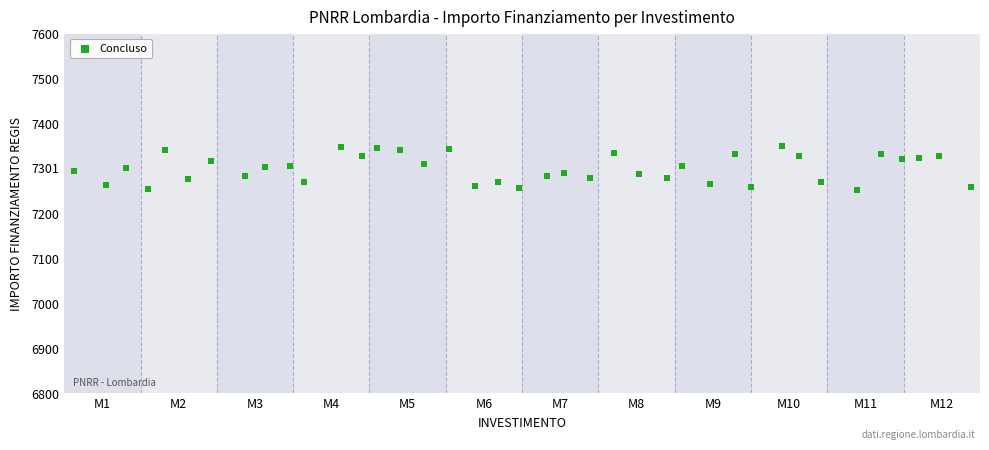

What is the range of Y values (max minus min)?

98.1